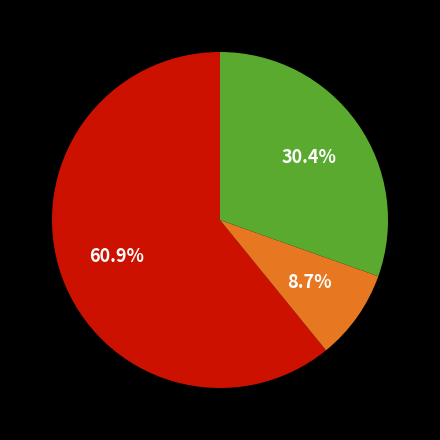

Does any single category account for the majority?

Yes